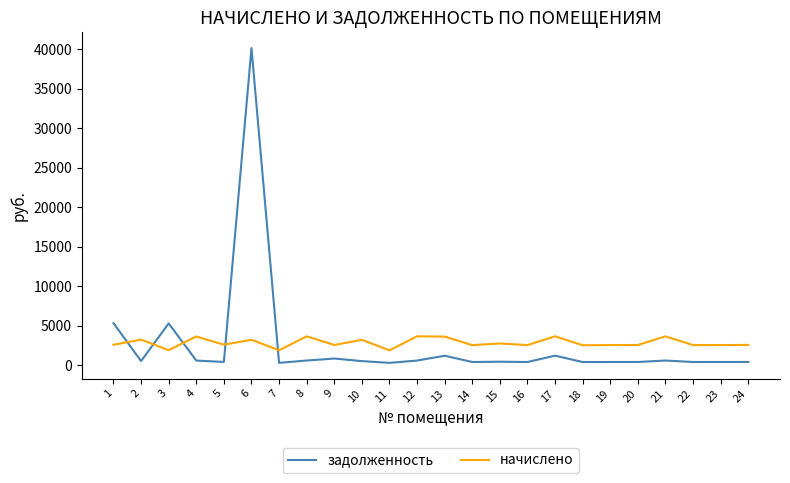

True or false: задолженность and начислено intersect in this chart.

True